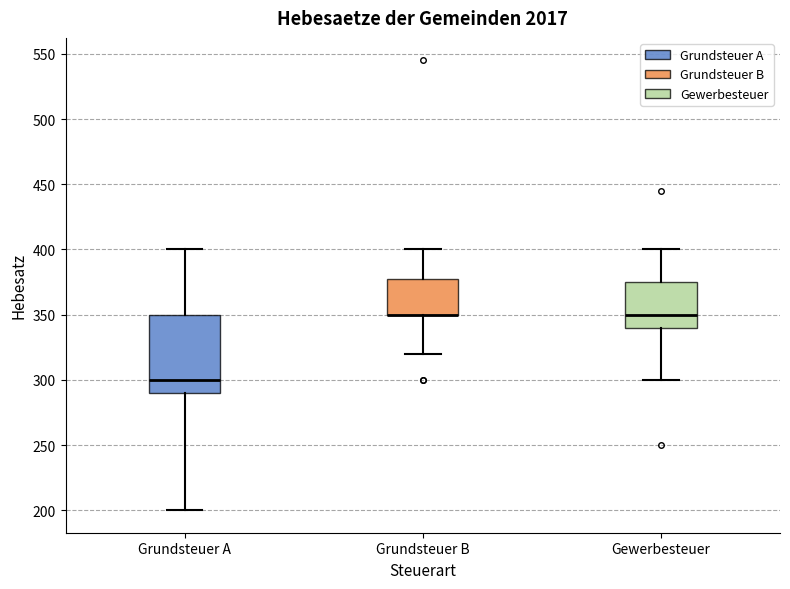

Where does the upper whisker of the box for Grundsteuer A end on the y-axis? The values are not printed on the chart, so give them approximately, as read against the axis.

400